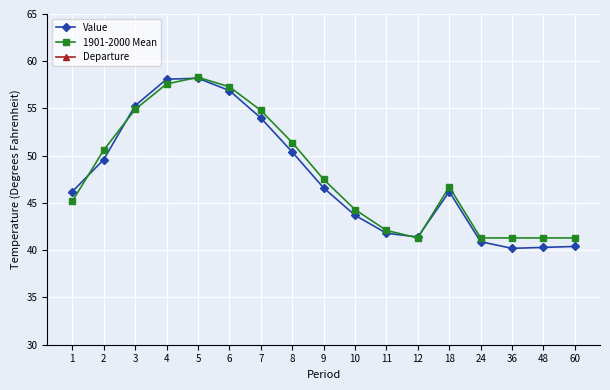

Where is Departure nearest to the value 0?

5